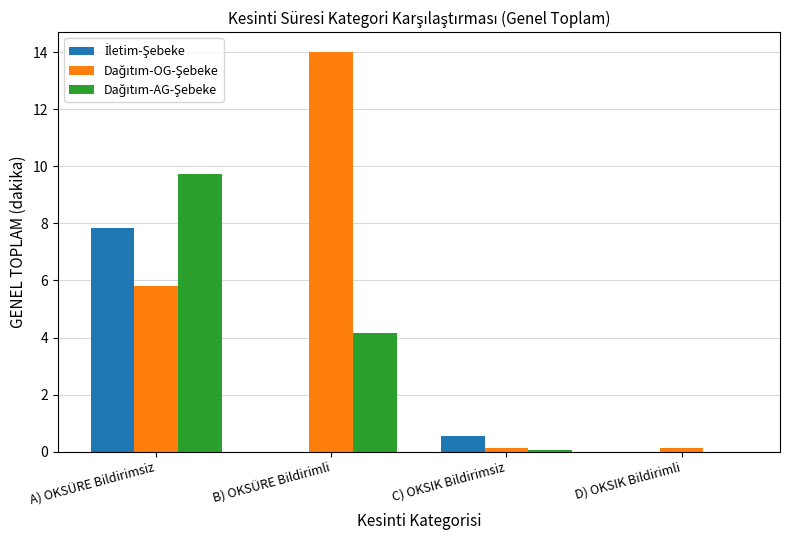

At which category is the sum across all series the highest?

A) OKSÜRE Bildirimsiz